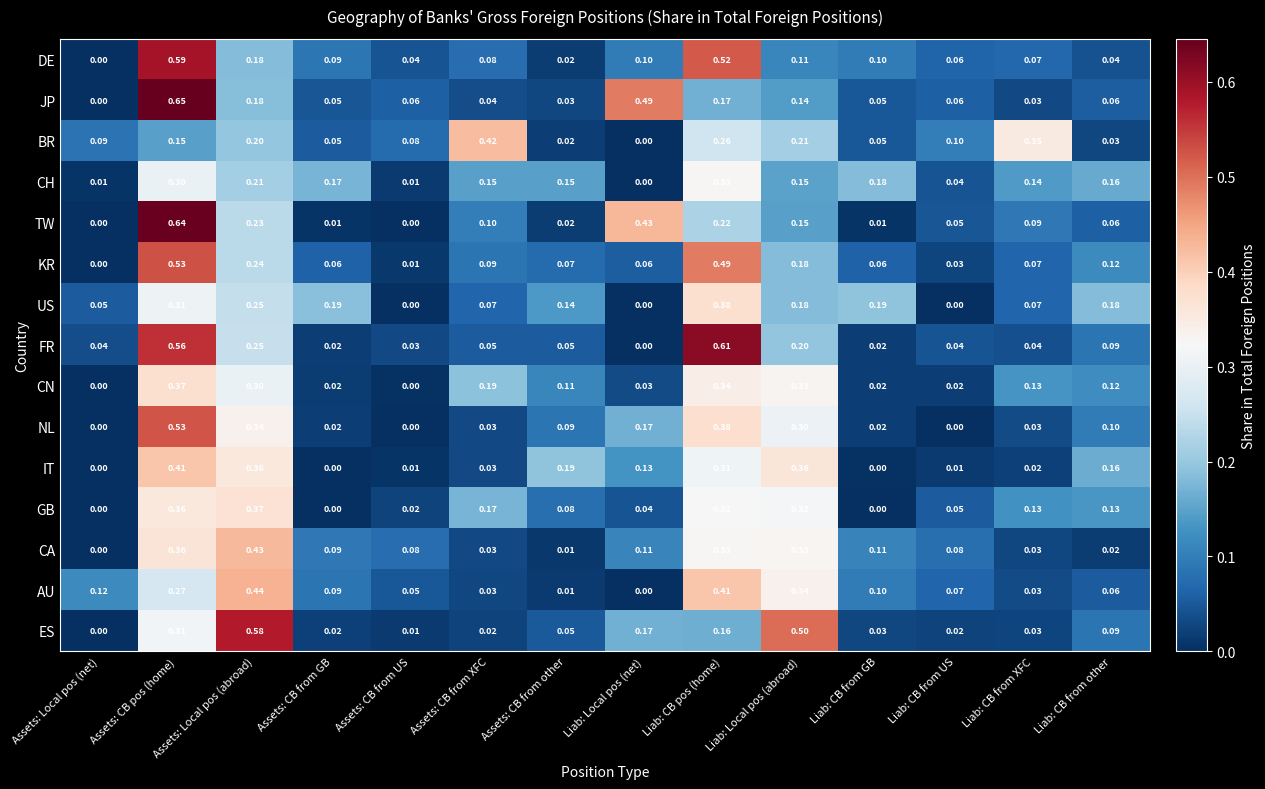

What is the spread (max minus min) of values at Liab: CB from other?

0.2